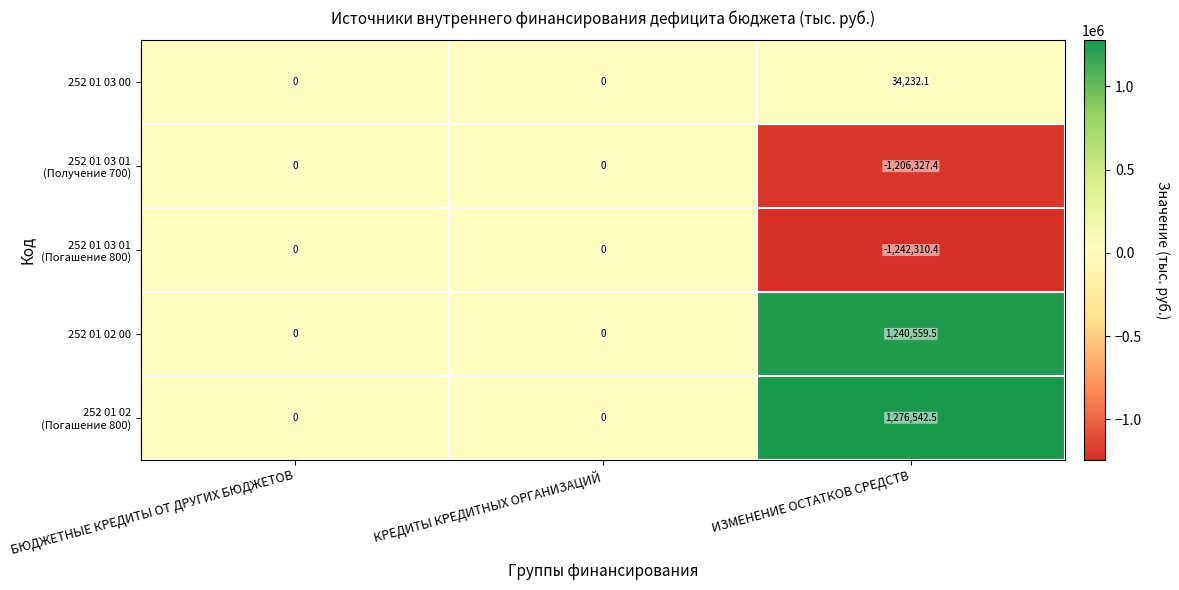

Count the number of data series in this chart.

5